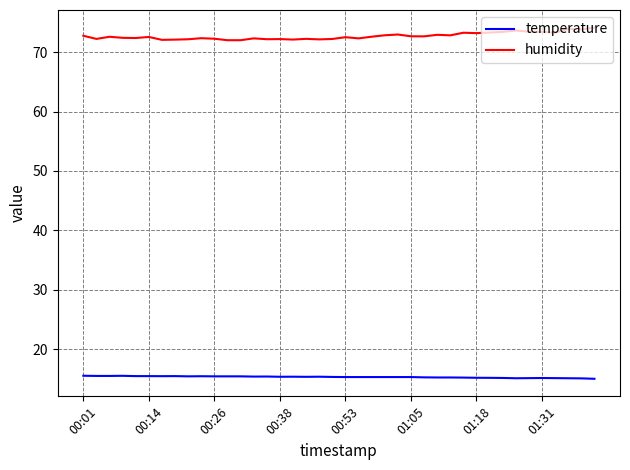

Rank the series by their maximum value, from lowest to highest.

temperature, humidity